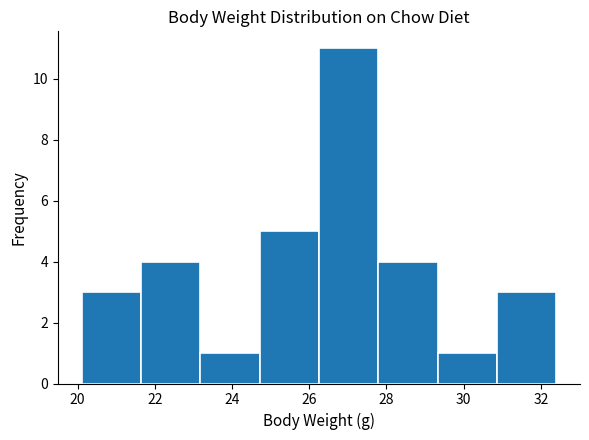

Reading left to right, transcribe this chart: for each bar, give the range it covers on the x-axis and its height. Neither the bar edges nor the heights are printed on the chart, so give them approximately, as read against the axes.

20.2 to 21.6: 3
21.6 to 23.2: 4
23.2 to 24.8: 1
24.8 to 26.2: 5
26.2 to 27.8: 11
27.8 to 29.4: 4
29.4 to 30.8: 1
30.8 to 32.4: 3